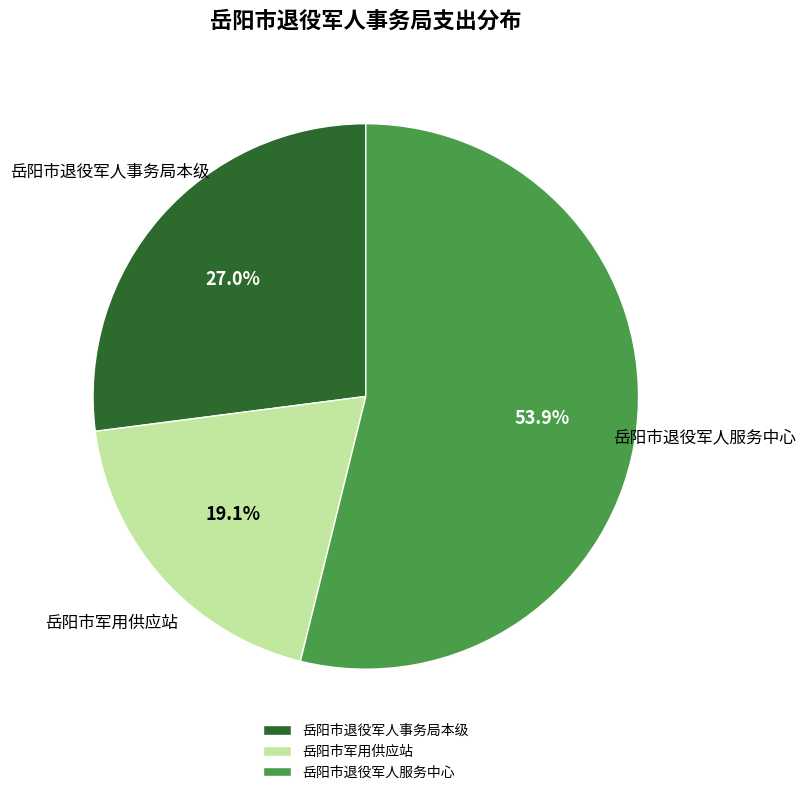

Which has a higher value, 岳阳市退役军人事务局本级 or 岳阳市军用供应站?

岳阳市退役军人事务局本级